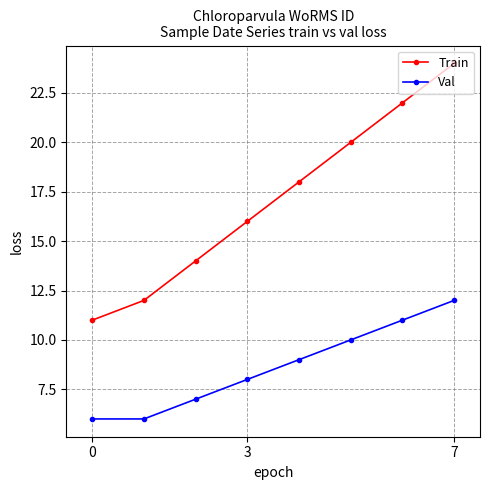

List the series in order of their overall mean, lowest first.

Val, Train